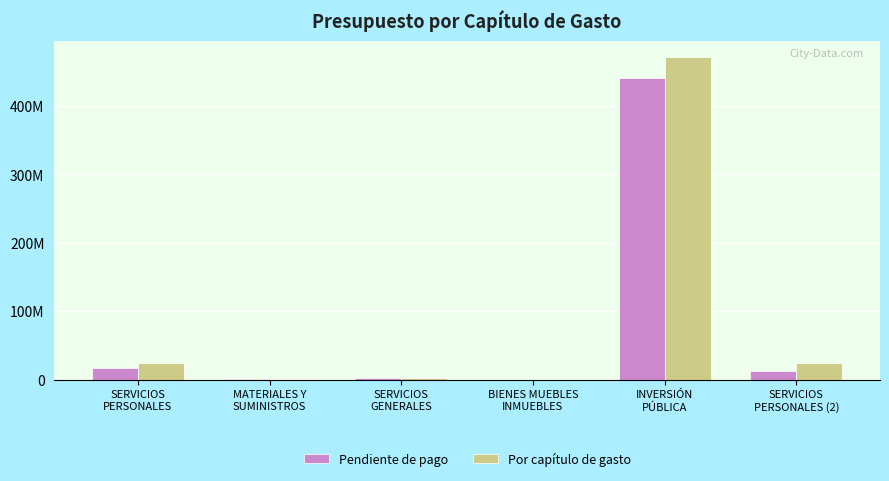

Rank the categories by Pendiente de pago value from highest to lowest.

INVERSIÓN
PÚBLICA, SERVICIOS
PERSONALES, SERVICIOS
PERSONALES (2), SERVICIOS
GENERALES, MATERIALES Y
SUMINISTROS, BIENES MUEBLES
INMUEBLES